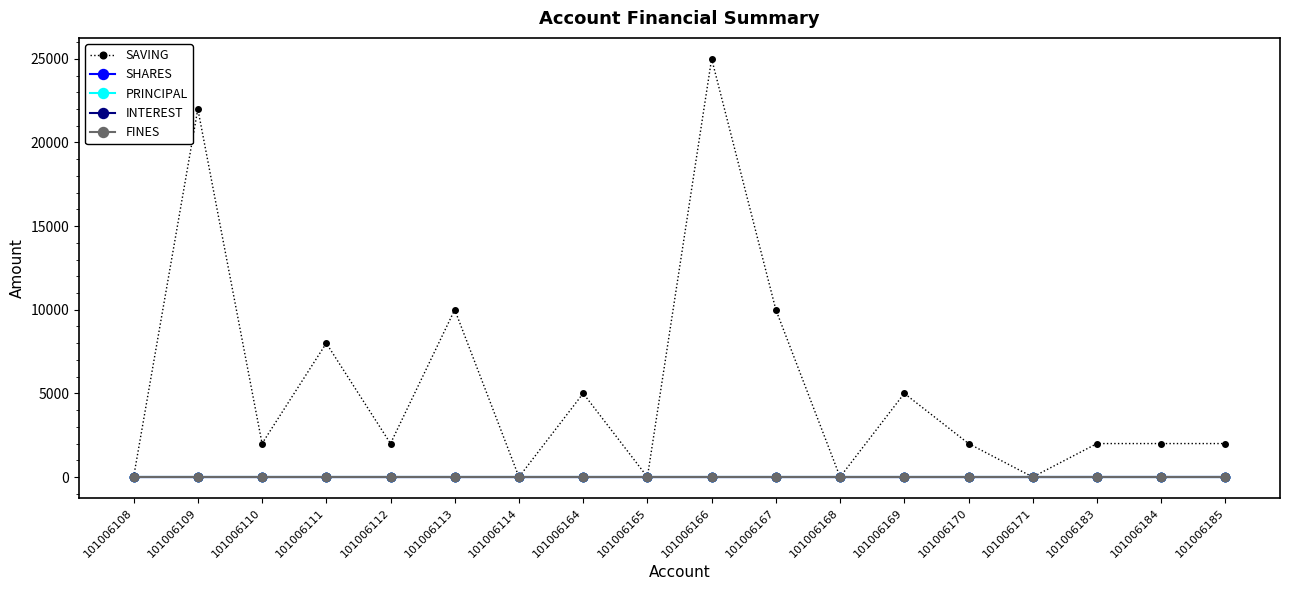

What is the value of the SAVING point at the 4th from the left?

8000